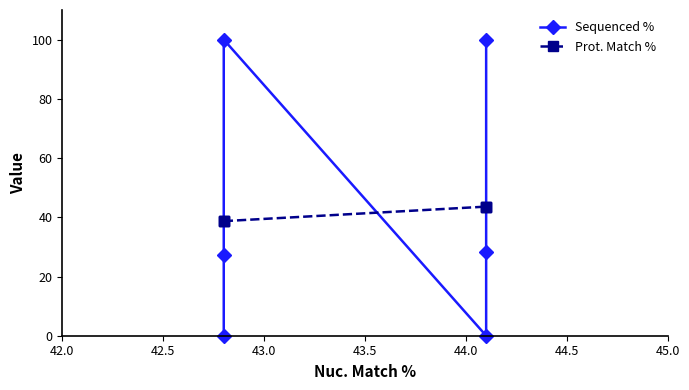

Rank the series by their maximum value, from highest to lowest.

Sequenced %, Prot. Match %